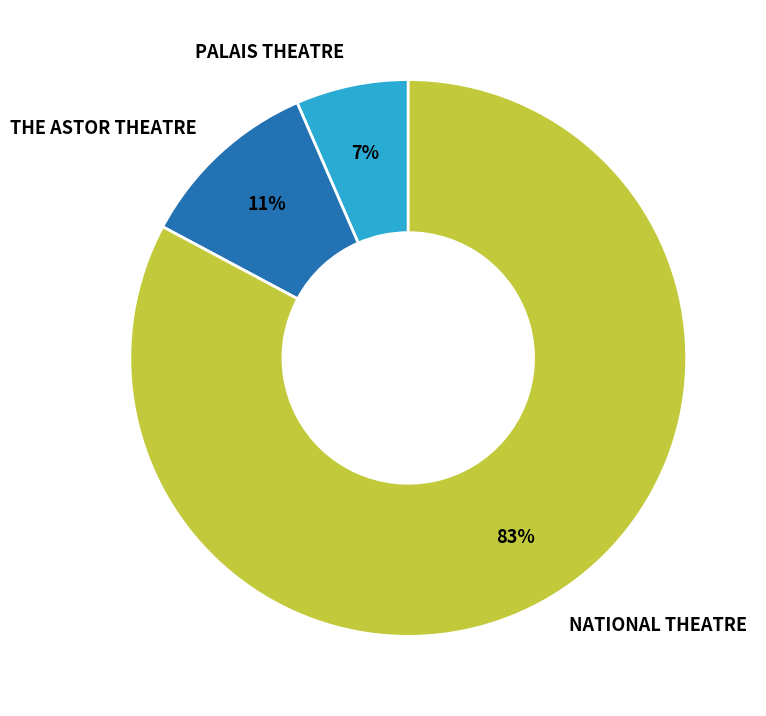

Between PALAIS THEATRE and NATIONAL THEATRE, which is larger?

NATIONAL THEATRE